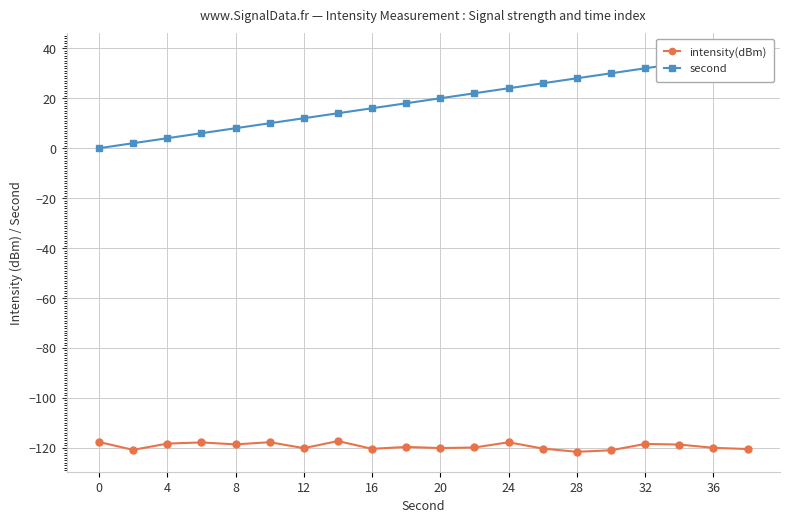

Which series has the largest range (max minus min)?

second